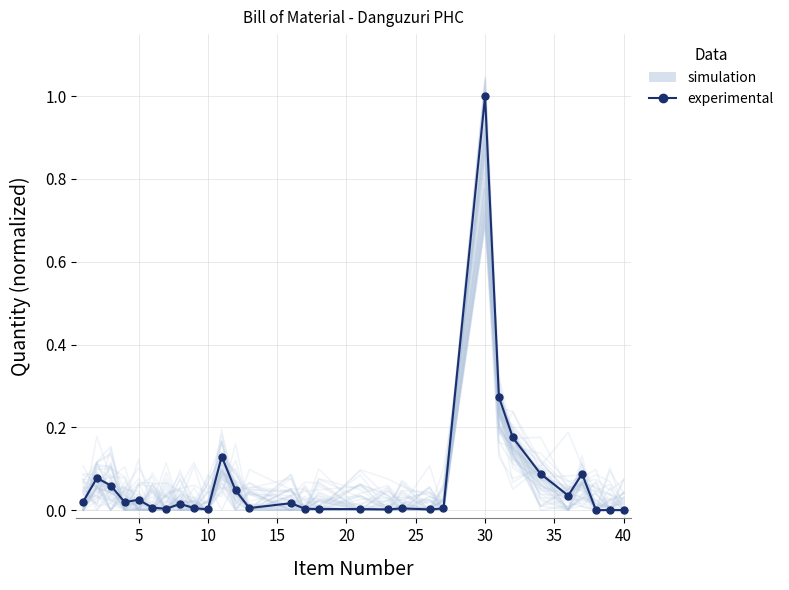

Rank the series at 5 from lowest to highest value.

simulation, experimental